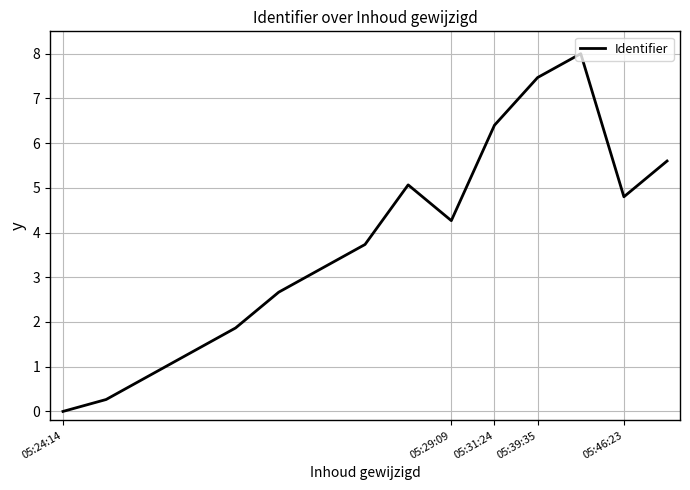

What is the sum of all values?

55.5